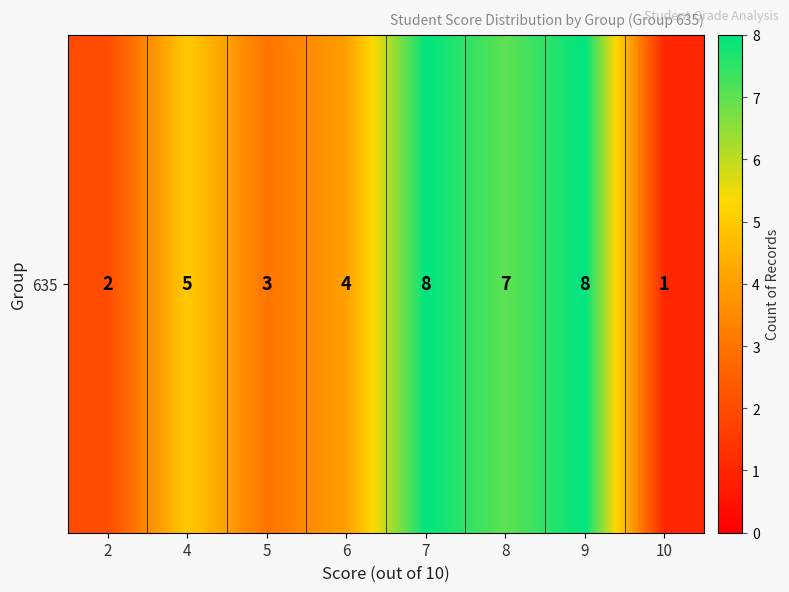

What is the change in value from 8 to 9?

+1